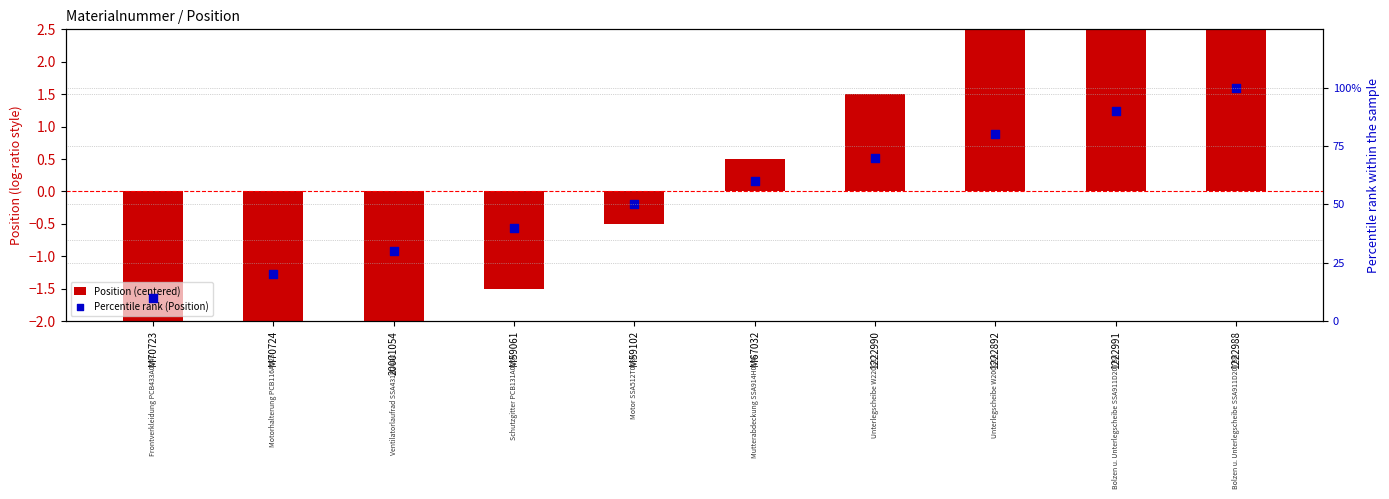

Which series has the widest spread of Y values?

Percentile rank (Position)